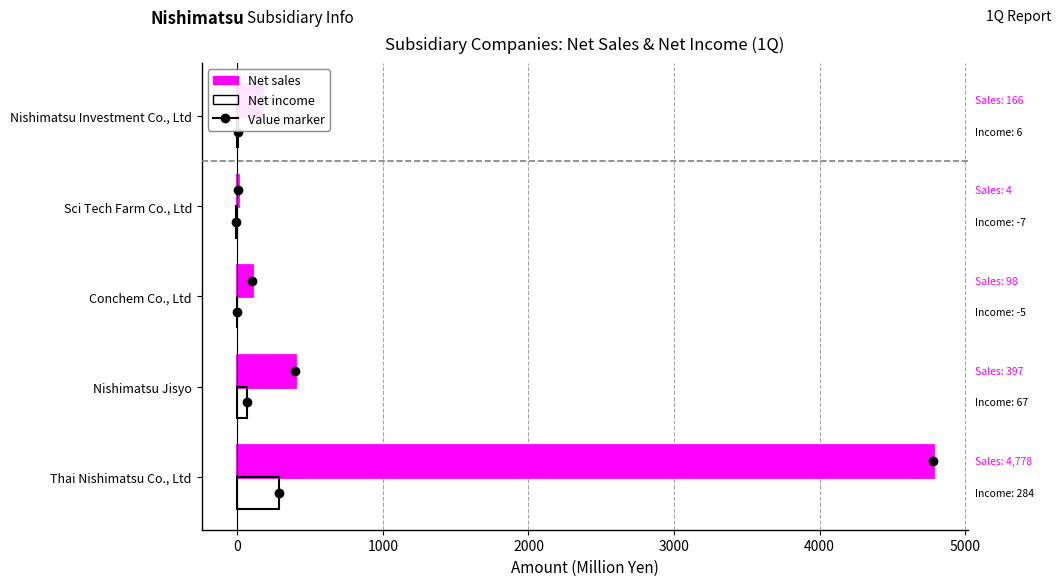

What is the difference between the maximum and minimum values in the Net income series?

291